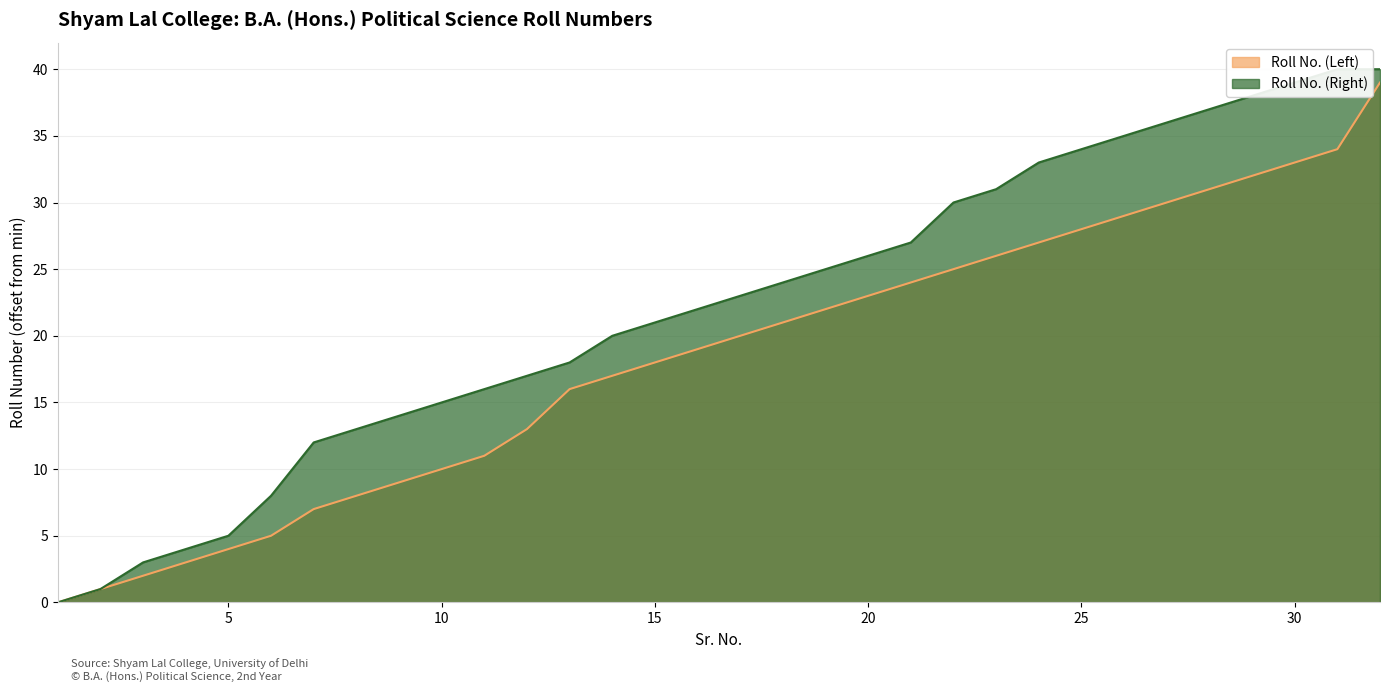

What is the difference between the second highest and second lowest values in the Roll No. (Right) series?

39